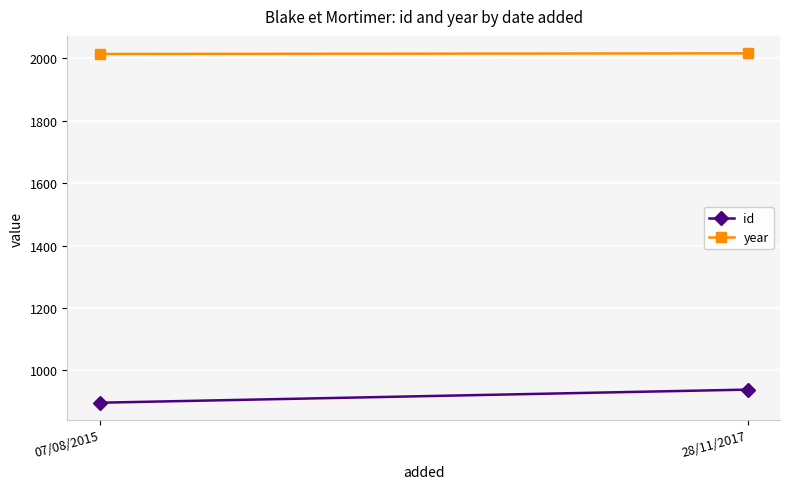

Which category has the lowest value across all series?

07/08/2015